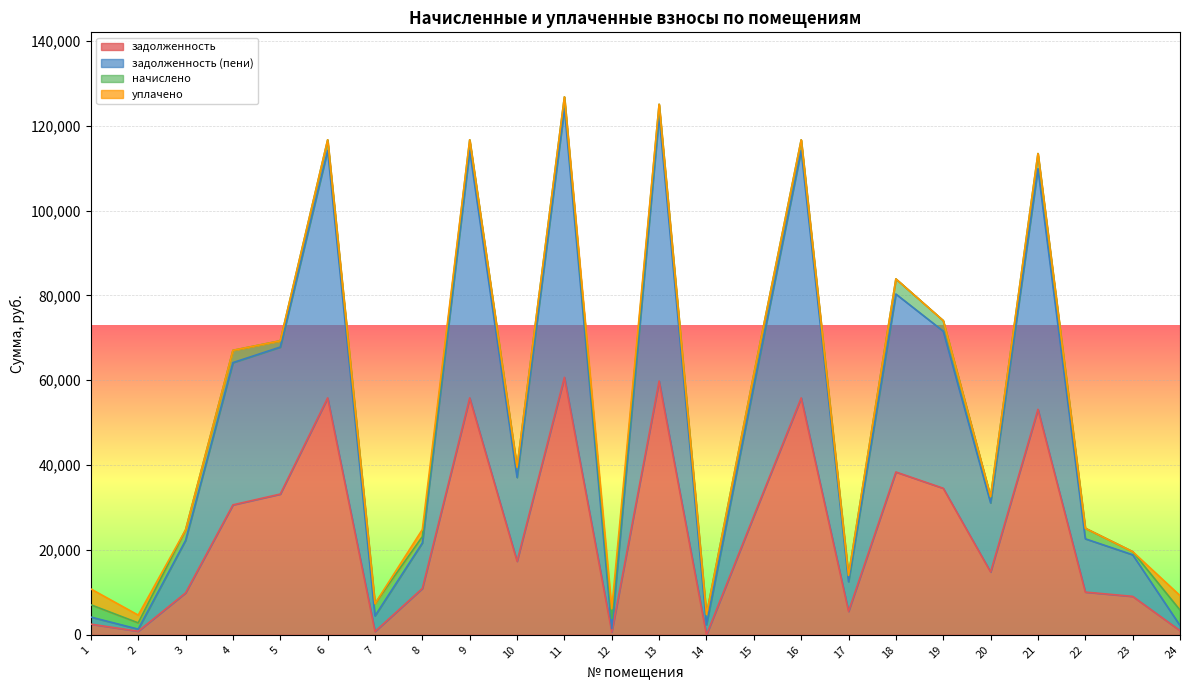

The value of задолженность at 4 is 54938.0. True or false?

False